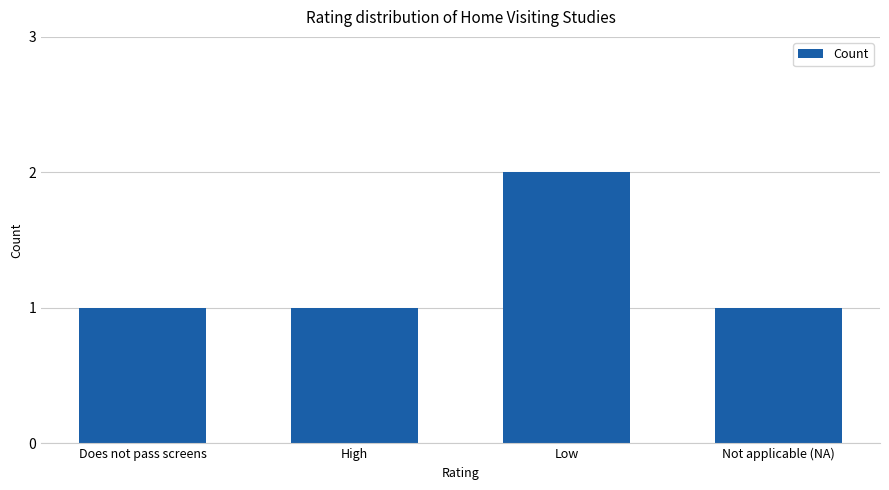

What is the average value?

1